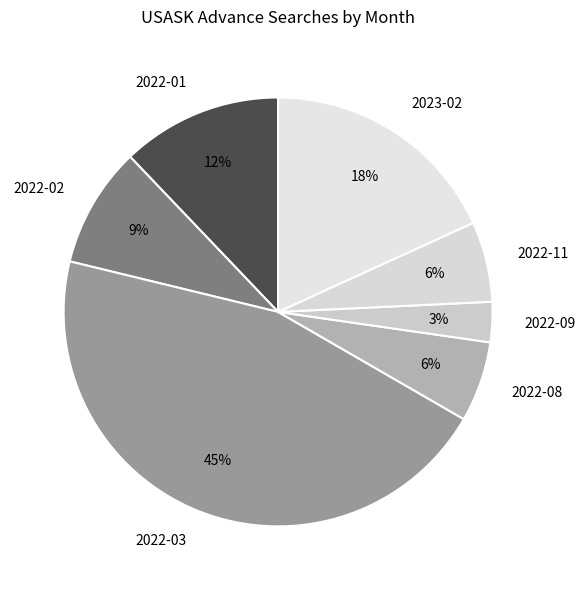

Combined, do 2022-02 and 2022-11 account for over 50%?

No